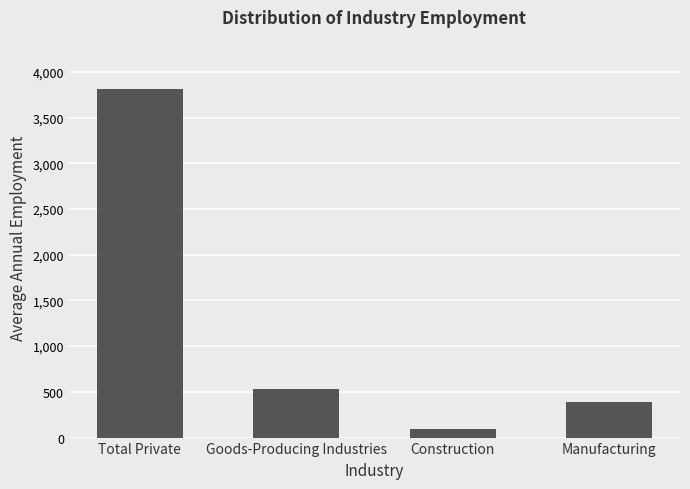

At which label is the value closest to 1950?

Goods-Producing Industries